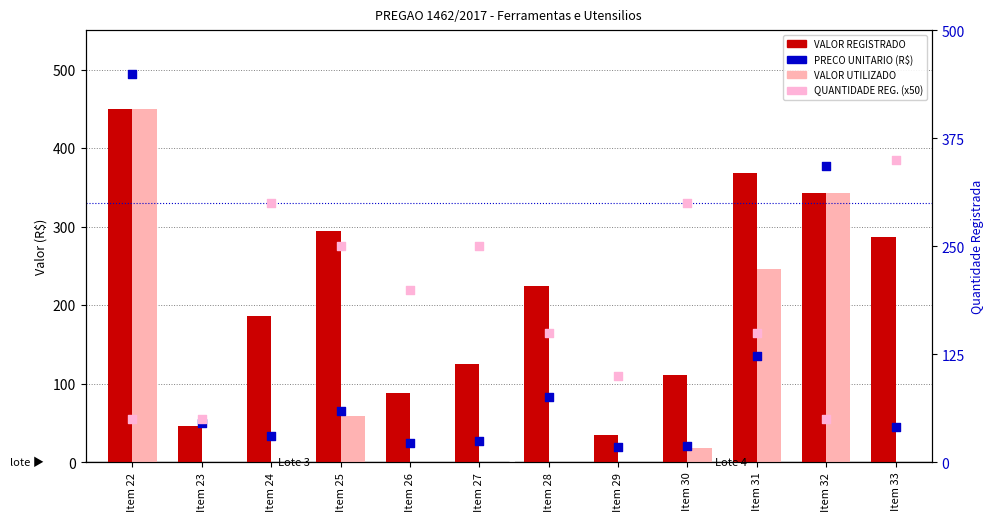

Which series contains the lowest Y value?

VALOR UTILIZADO